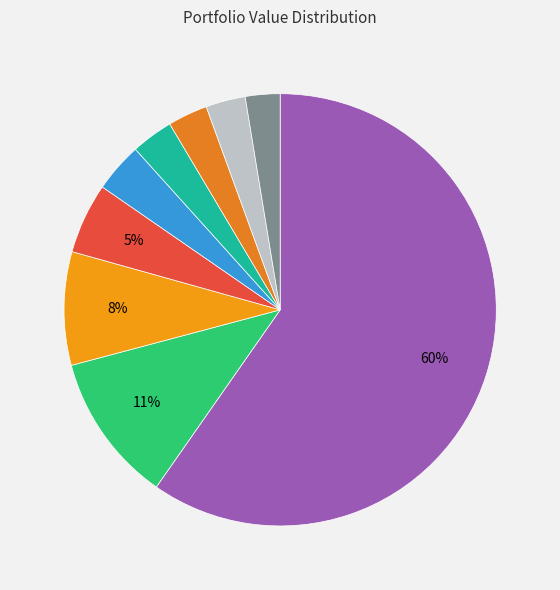

To the nearest percent, what is the difference between the largest and smallest slice percentages?

57%